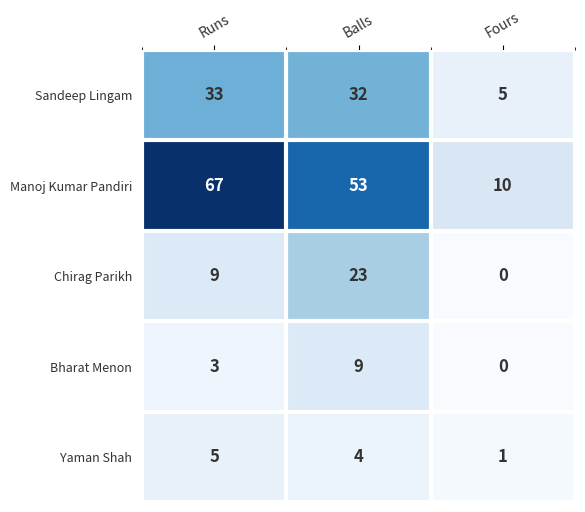

At which category is the sum across all series the highest?

Balls